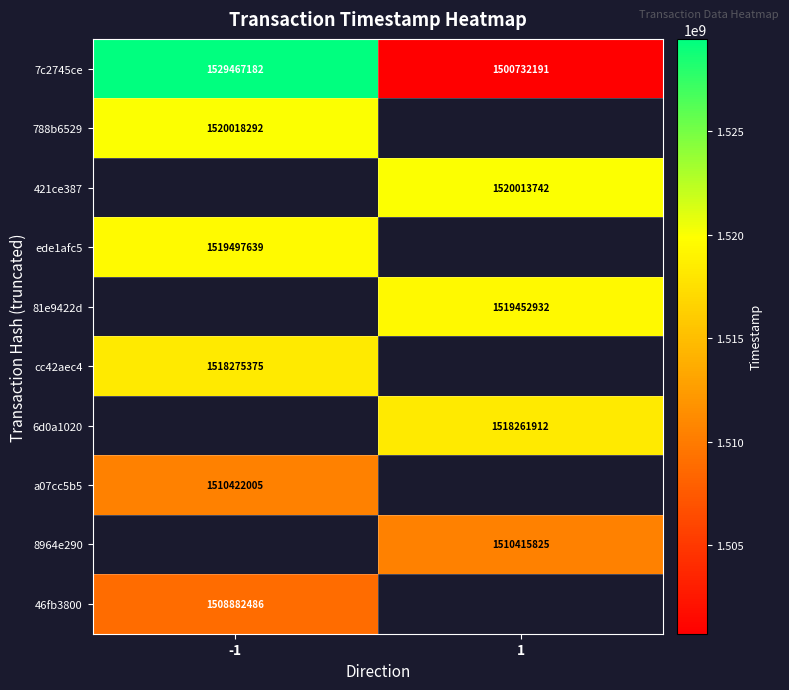

Is it true that cc42aec4 equals 1518275375 at -1?

True